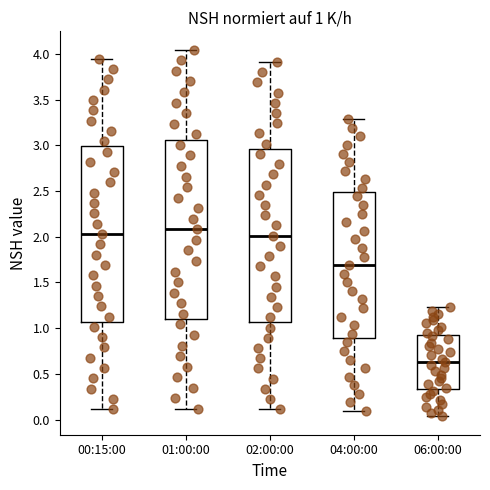

Which box has the highest median line?

01:00:00